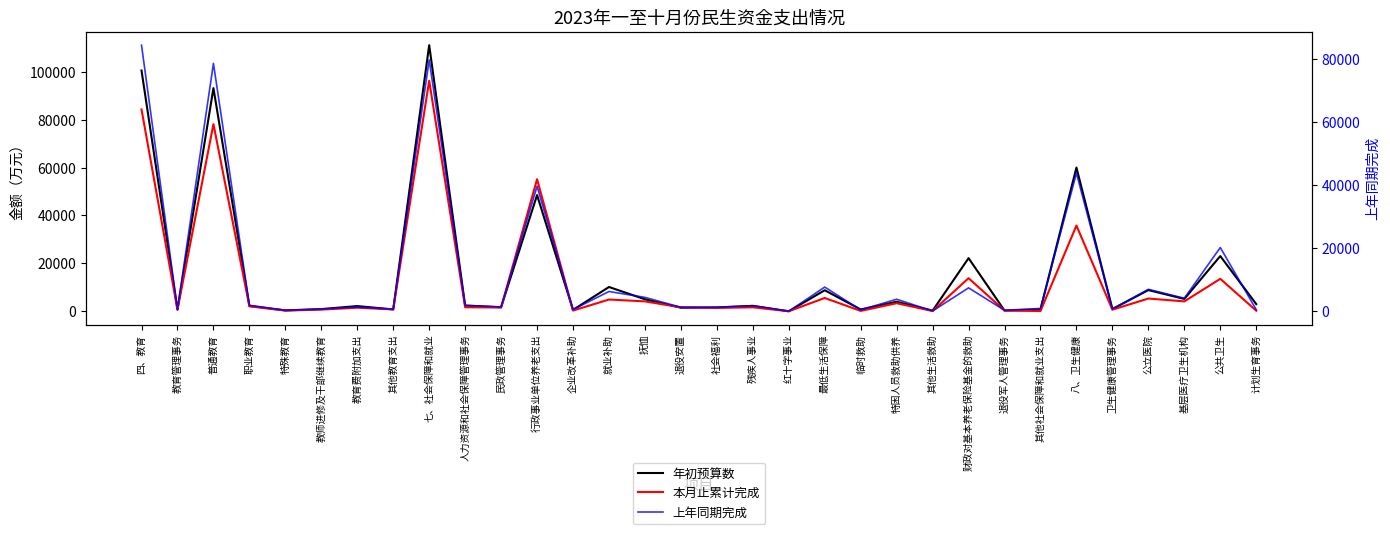

What is the difference between the second highest and second lowest values in the 年初预算数 series?

100200